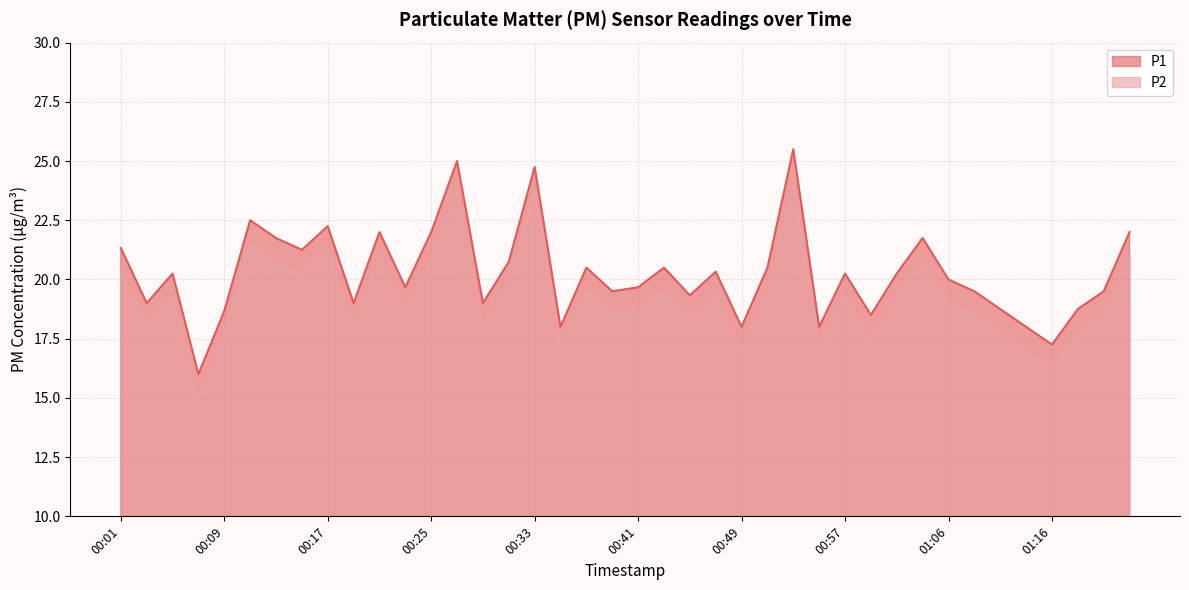

Reading left to right, what are all the values shown in this chart?

P1: 00:01=21.3	00:03=19.0	00:05=20.2	00:07=16.0	00:09=18.7	00:11=22.5	00:13=21.8	00:15=21.2	00:17=22.2	00:19=19.0	00:21=22.0	00:23=19.7	00:25=22.0	00:27=25.0	00:29=19.0	00:31=20.8	00:33=24.8	00:35=18.0	00:37=20.5	00:39=19.5	00:41=19.7	00:43=20.5	00:45=19.3	00:47=20.3	00:49=18.0	00:51=20.5	00:53=25.5	00:55=18.0	00:57=20.2	00:59=18.5	01:02=20.2	01:04=21.8	01:06=20.0	01:08=19.5	01:10=18.8	01:14=18.0	01:16=17.2	01:18=18.8	01:26=19.5	01:28=22.0
P2: 00:01=20.3	00:03=18.0	00:05=19.2	00:07=15.0	00:09=17.7	00:11=21.5	00:13=20.8	00:15=20.2	00:17=21.2	00:19=18.0	00:21=21.0	00:23=18.7	00:25=21.0	00:27=23.7	00:29=18.0	00:31=19.8	00:33=23.8	00:35=17.0	00:37=19.5	00:39=18.5	00:41=18.7	00:43=19.5	00:45=18.3	00:47=19.3	00:49=17.0	00:51=19.5	00:53=24.0	00:55=17.0	00:57=19.2	00:59=17.5	01:02=19.2	01:04=20.8	01:06=19.0	01:08=18.5	01:10=17.8	01:14=17.0	01:16=16.2	01:18=17.8	01:26=18.5	01:28=21.0